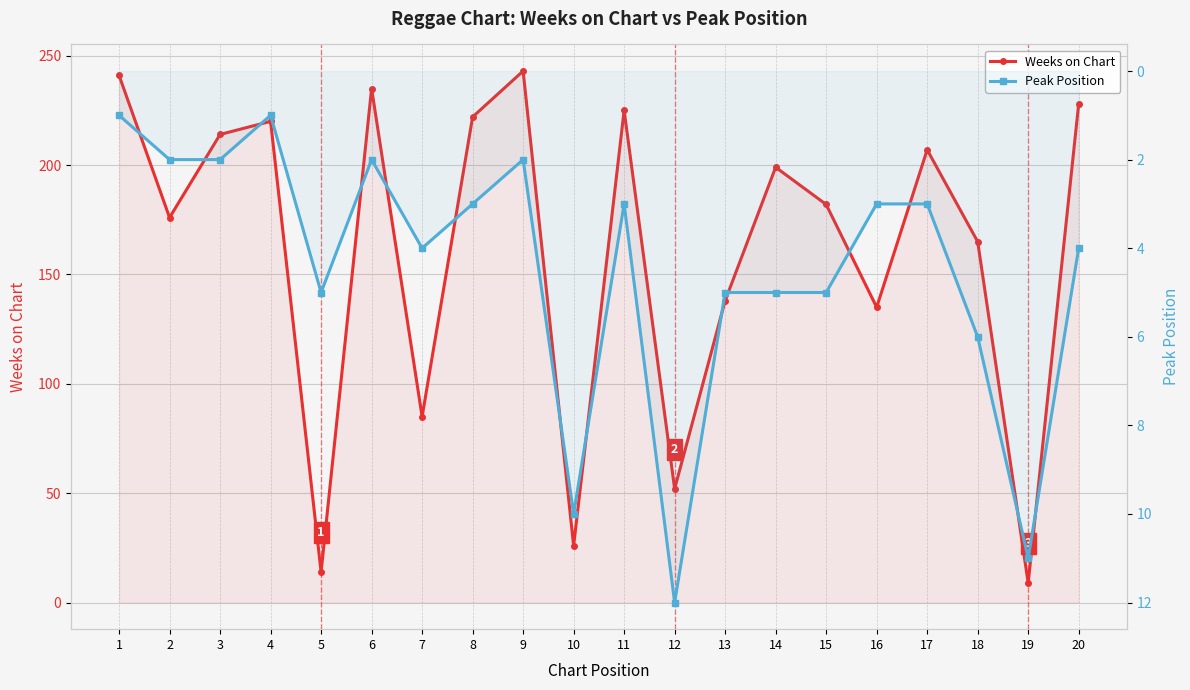

Where is Peak Position nearest to the value 6?

18